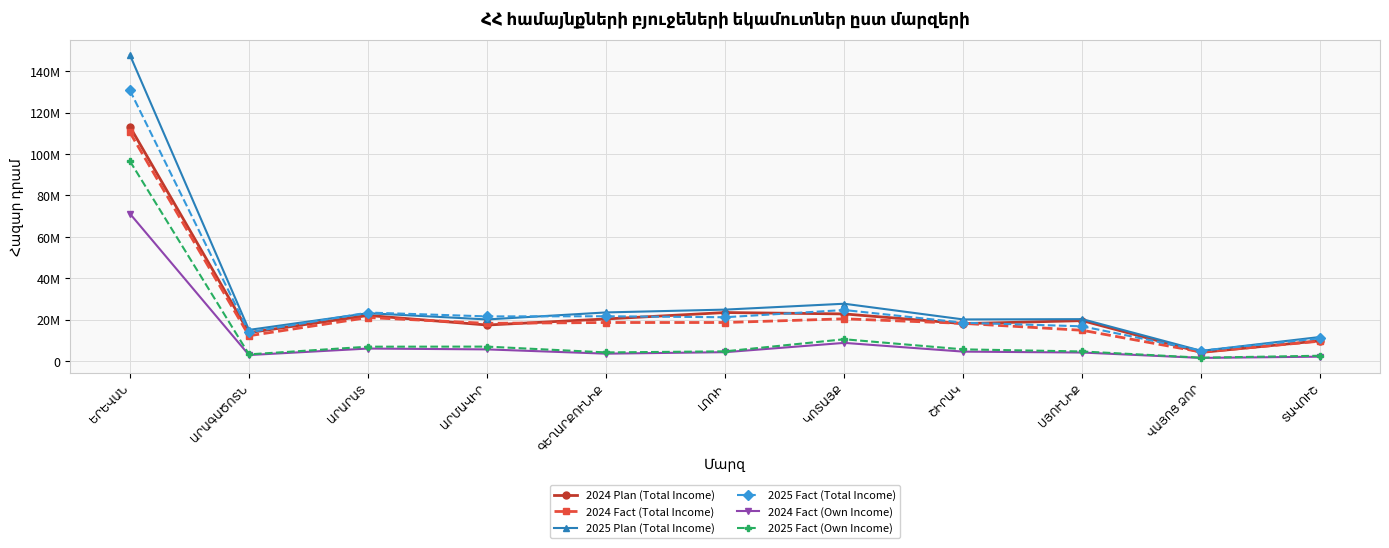

Which series has the largest range (max minus min)?

2025 Plan (Total Income)